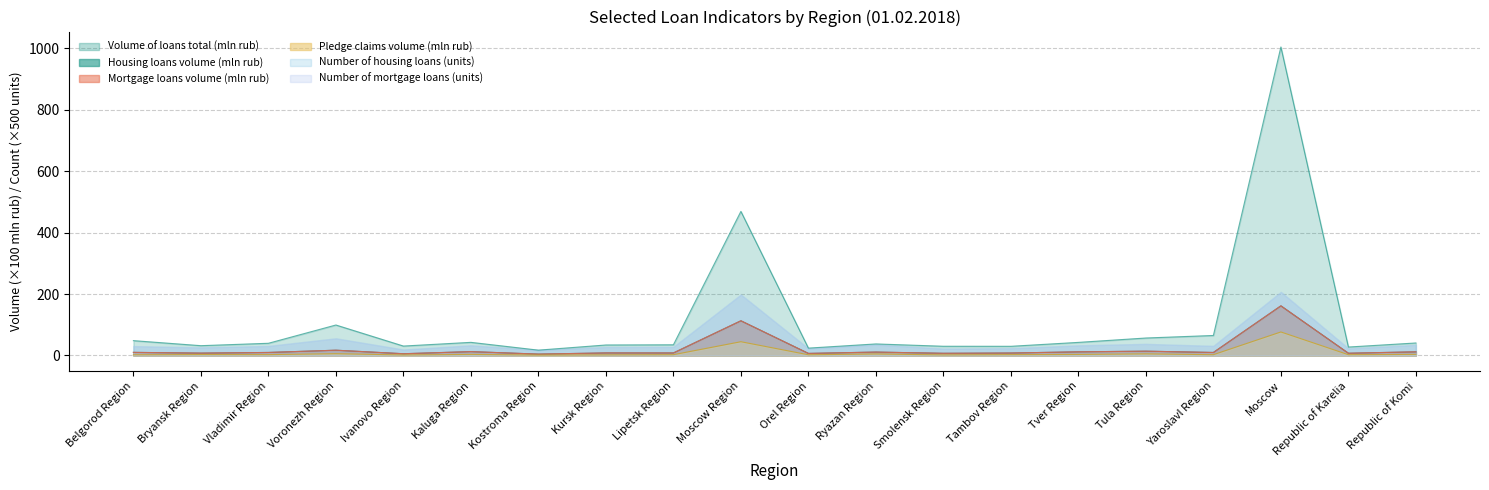

What is the smallest value displayed?

1.3